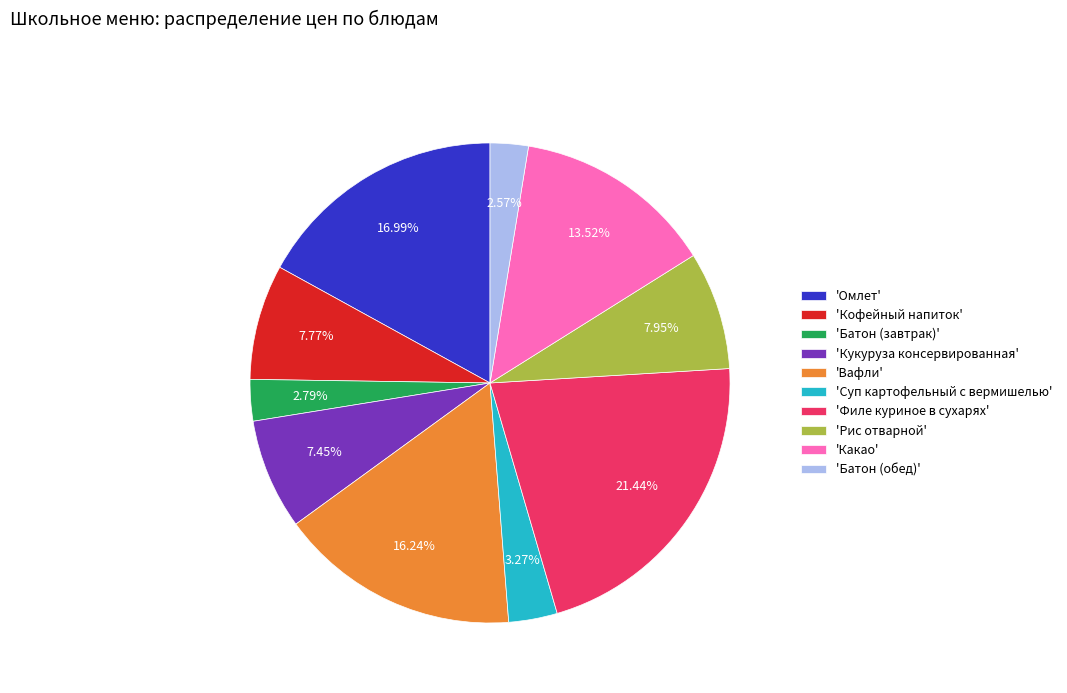

Approximately how many times larger is the value at 'Омлет' compared to 'Кофейный напиток'?

2.2